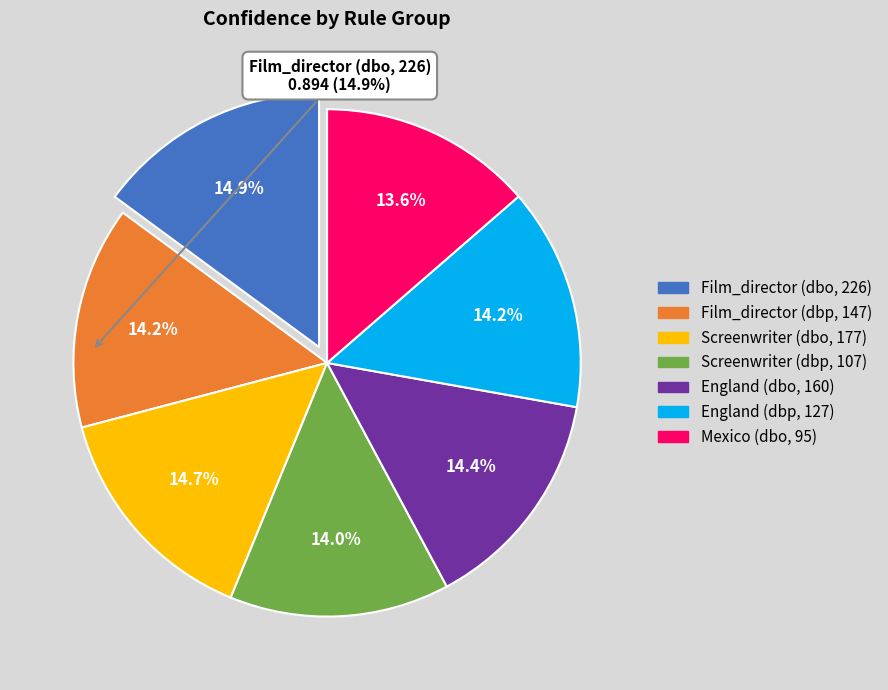

How many slices are in this pie chart?

7